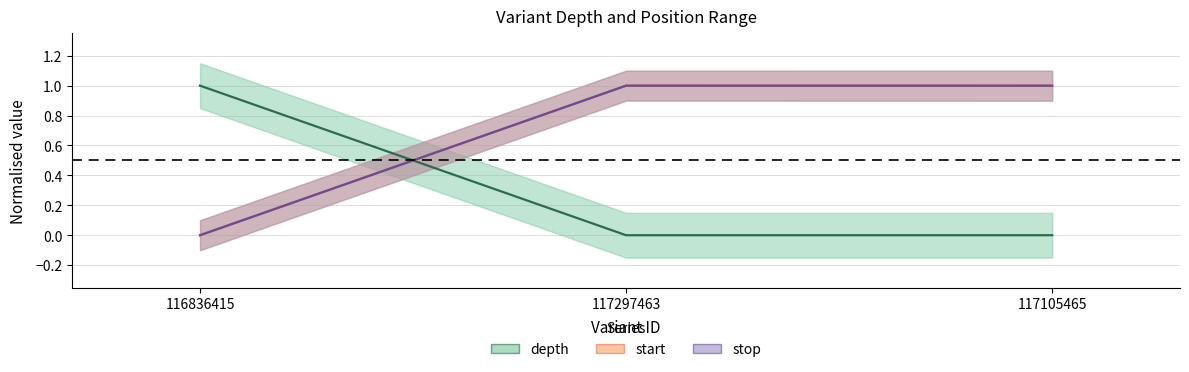

How many series are shown in this chart?

3